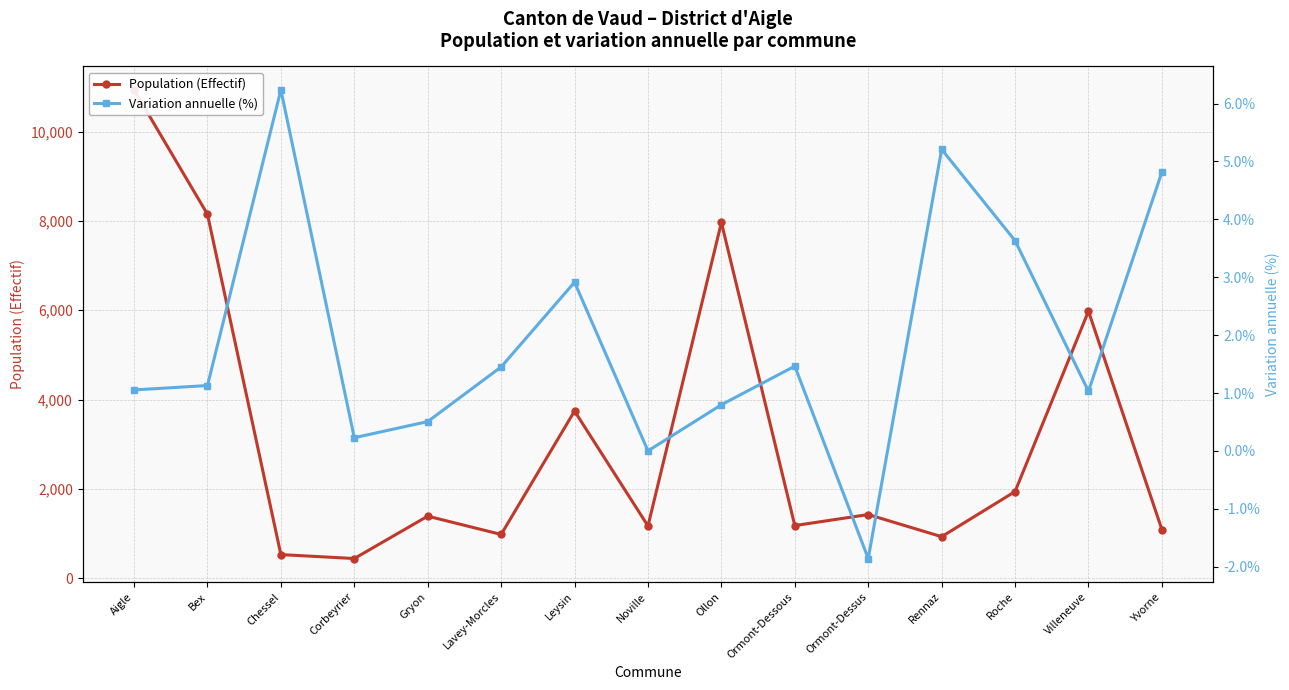

Reading left to right, transcribe all the data shown in this chart.

Population (Effectif): 10937.0	8151.0	528.0	440.0	1389.0	979.0	3743.0	1169.0	7967.0	1178.0	1425.0	929.0	1940.0	5979.0	1088.0
Variation annuelle (%): 1.1	1.1	6.2	0.2	0.5	1.5	2.9	0.0	0.8	1.5	-1.9	5.2	3.6	1.0	4.8